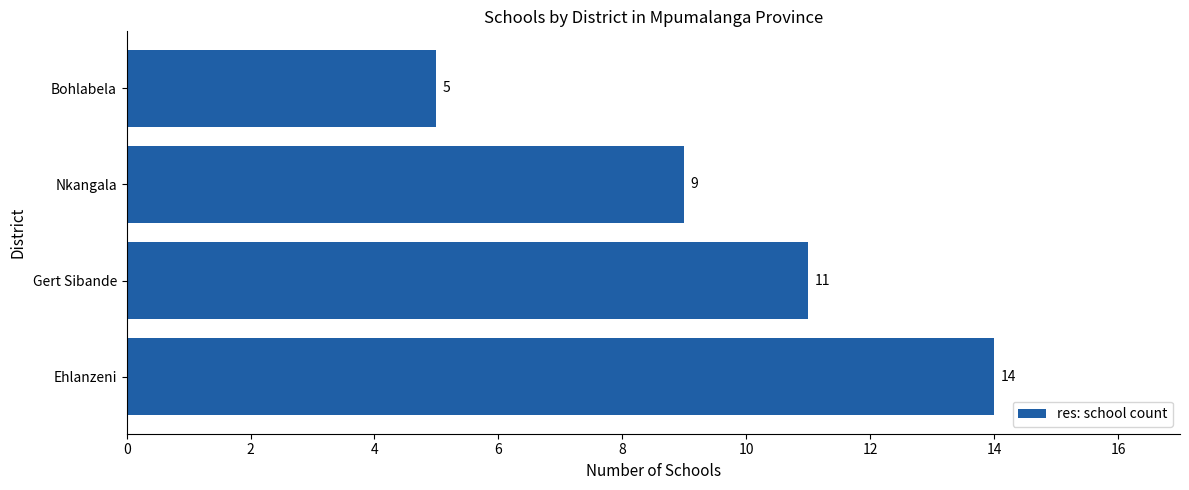

What is the change in value from Ehlanzeni to Nkangala?

-5